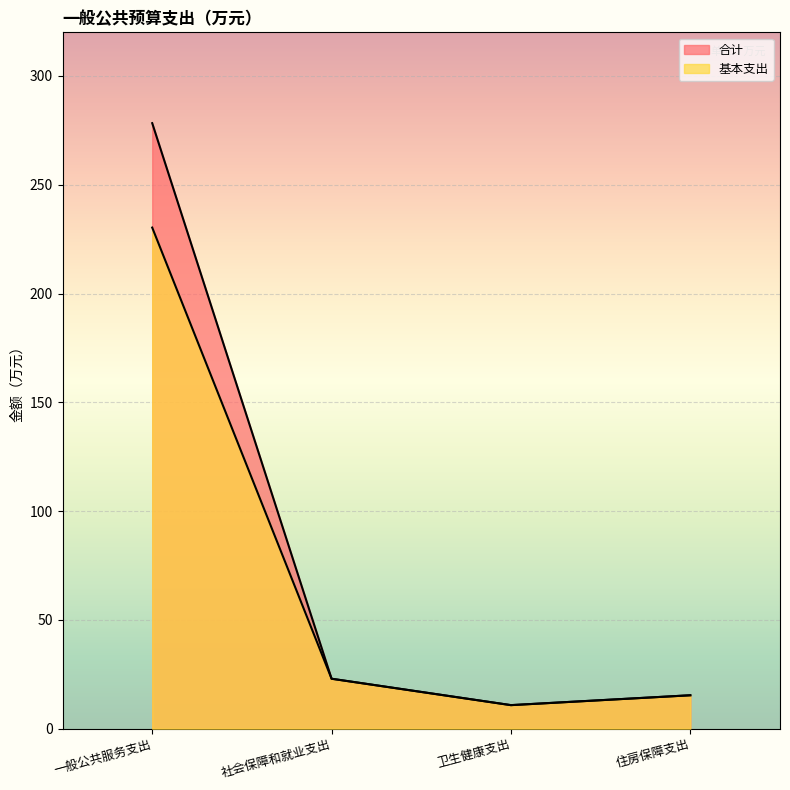

Reading left to right, transcribe all the data shown in this chart.

合计: 一般公共服务支出=278.3	社会保障和就业支出=22.9	卫生健康支出=10.8	住房保障支出=15.3
基本支出: 一般公共服务支出=230.3	社会保障和就业支出=22.9	卫生健康支出=10.8	住房保障支出=15.3